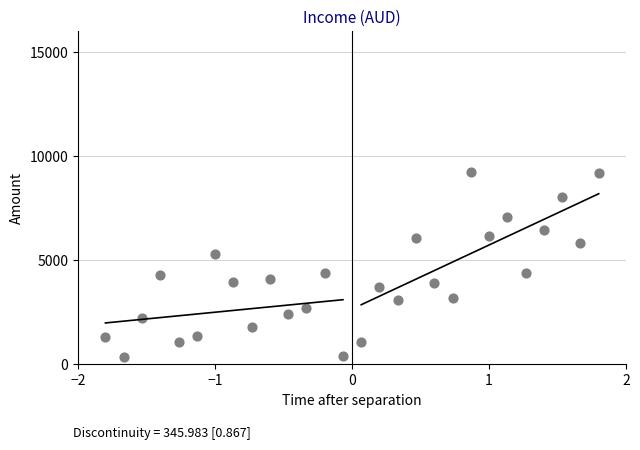

What is the range of Y values (max minus min)?

8907.8